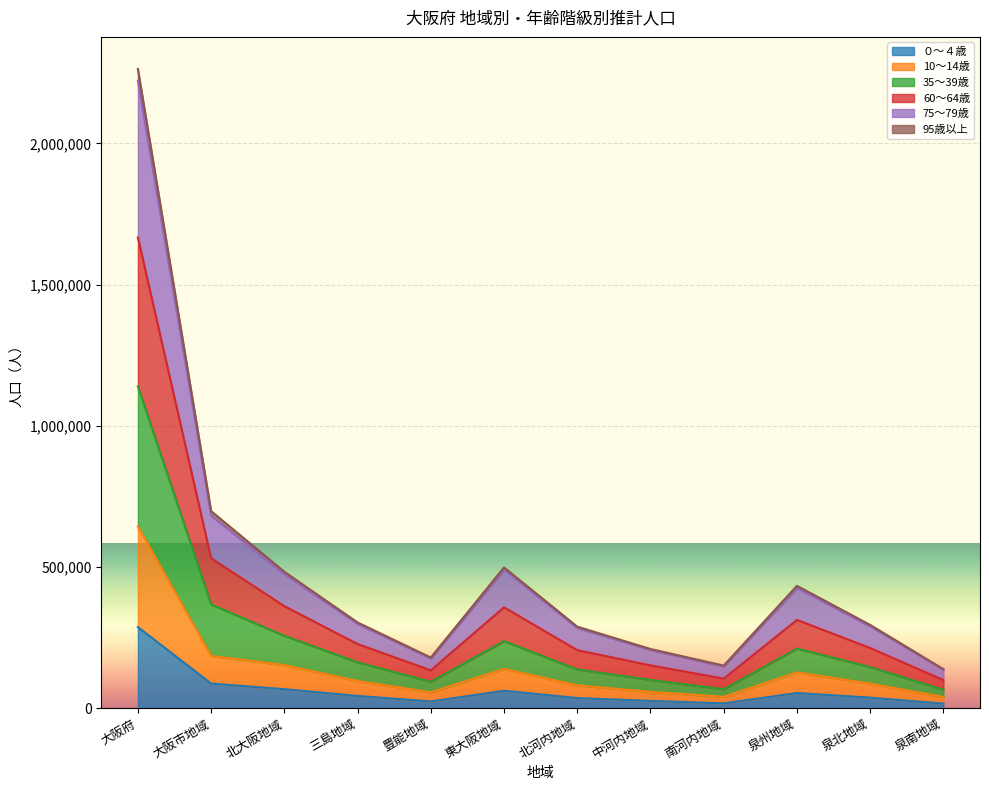

At which label does 60～64歳 first exceed 303674?

大阪府